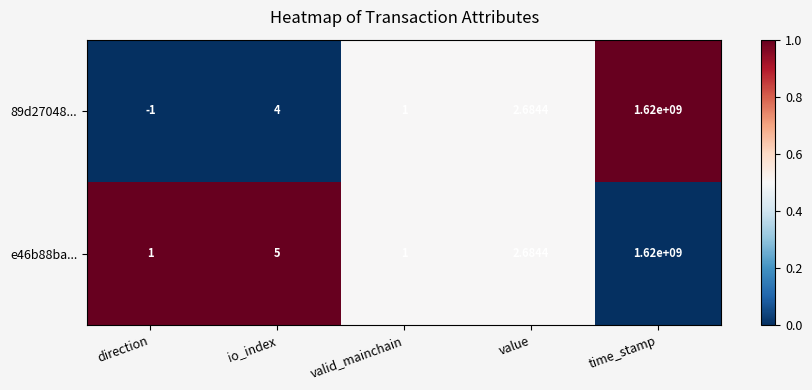

Where is 89d27048... nearest to the value 809999999?

io_index